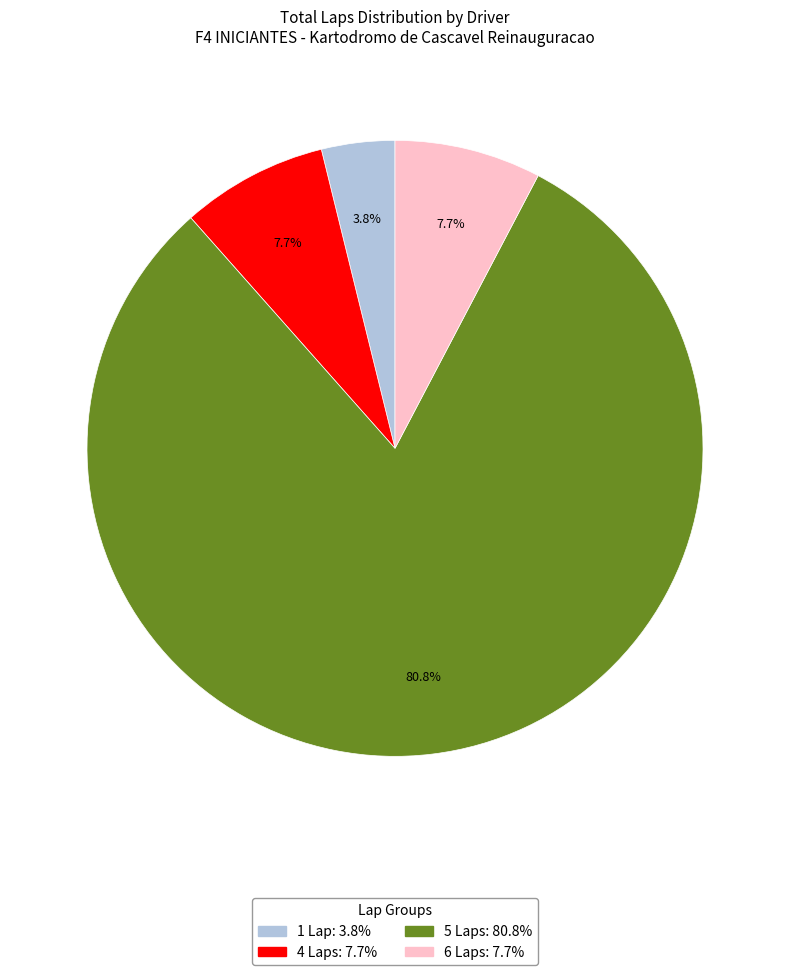

Is there any slice that represents more than half of the pie?

Yes